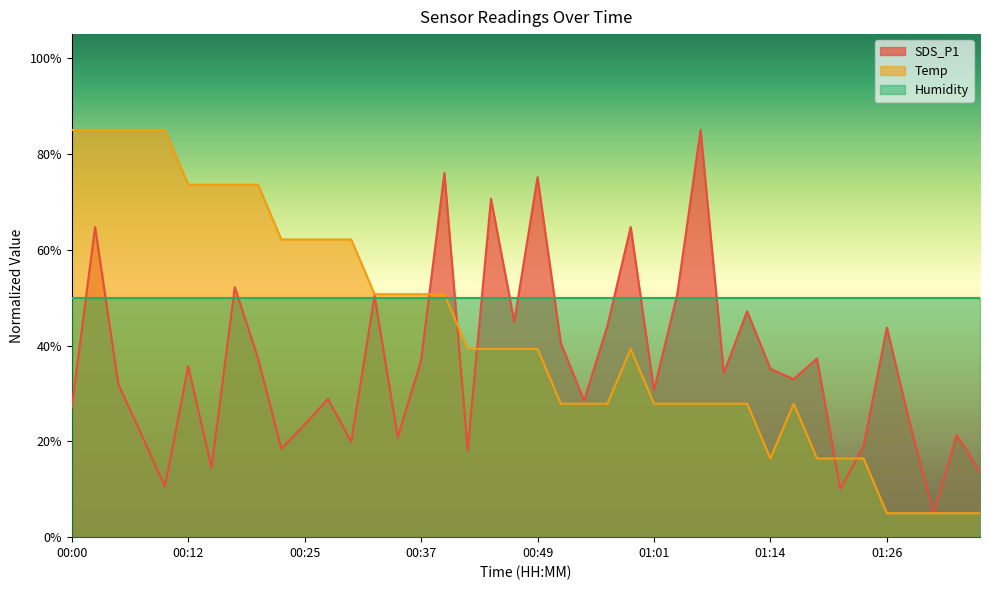

Rank the categories by SDS_P1 value from lowest to highest.

01:31, 01:21, 00:10, 01:36, 00:15, 00:42, 00:22, 01:24, 00:29, 00:34, 00:07, 01:34, 00:25, 01:29, 00:00, 00:54, 00:27, 01:01, 00:05, 01:16, 01:09, 01:14, 00:12, 00:37, 00:20, 01:19, 00:52, 01:26, 00:57, 00:47, 01:11, 00:32, 01:04, 00:17, 00:02, 00:59, 00:44, 00:49, 00:39, 01:06